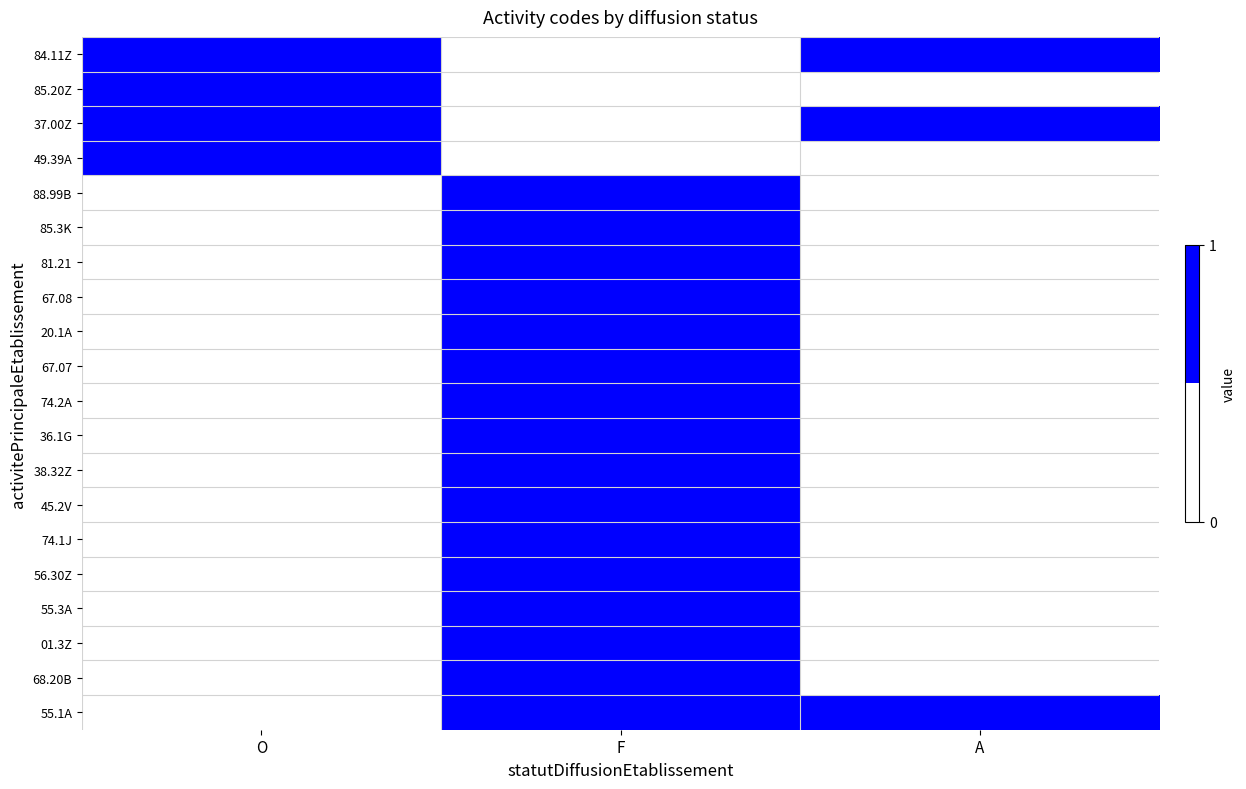

Rank the series at F from highest to lowest value.

88.99B, 85.3K, 81.21, 67.08, 20.1A, 67.07, 74.2A, 36.1G, 38.32Z, 45.2V, 74.1J, 56.30Z, 55.3A, 01.3Z, 68.20B, 55.1A, 84.11Z, 85.20Z, 37.00Z, 49.39A